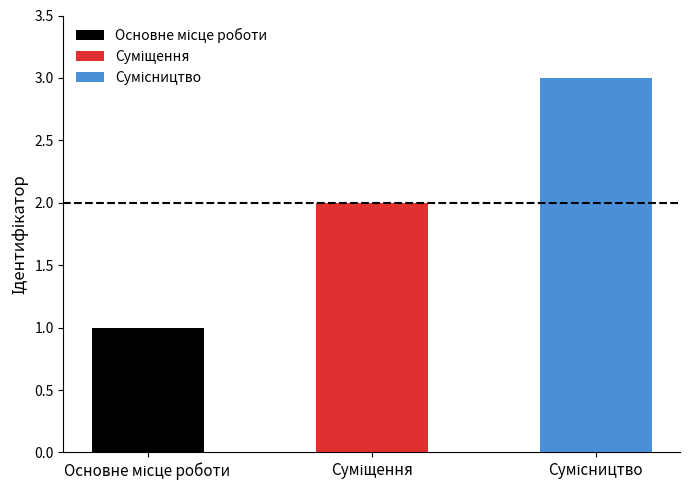

What position from the left is Суміщення?

2